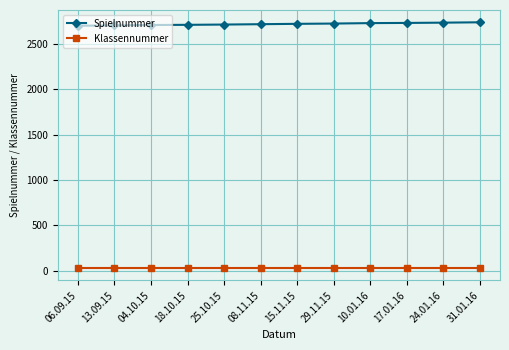

Is it true that Spielnummer equals 4625 at 29.11.15?

False